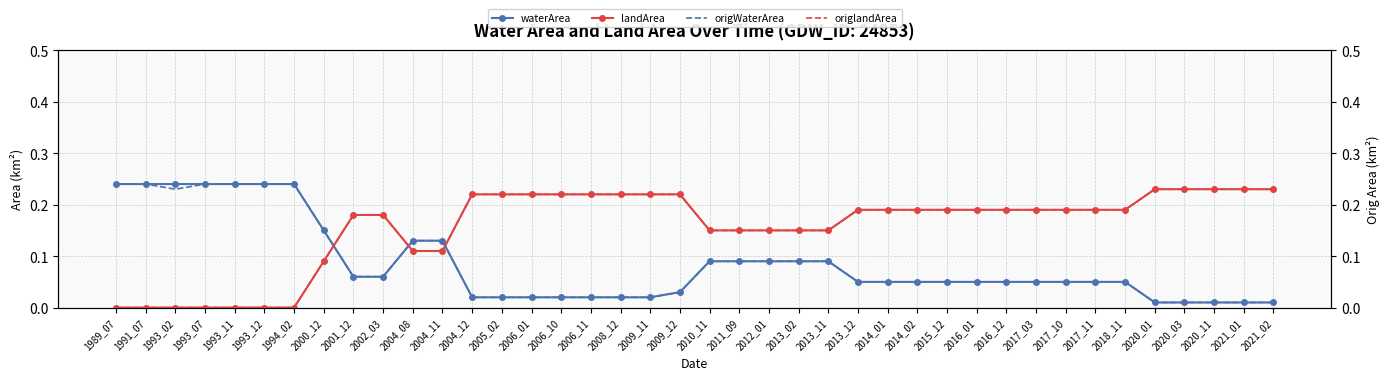

What value does the origlandArea series have at 2015_12?

0.2